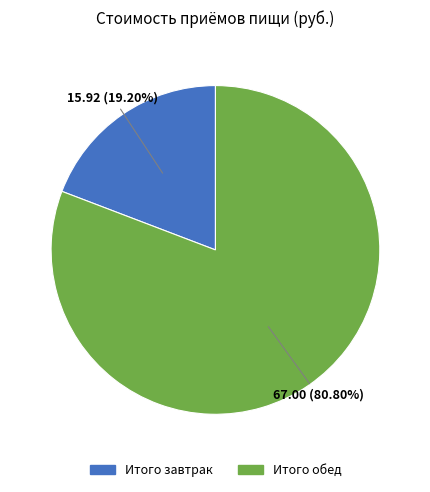

Rank the categories by value from lowest to highest.

Итого завтрак, Итого обед